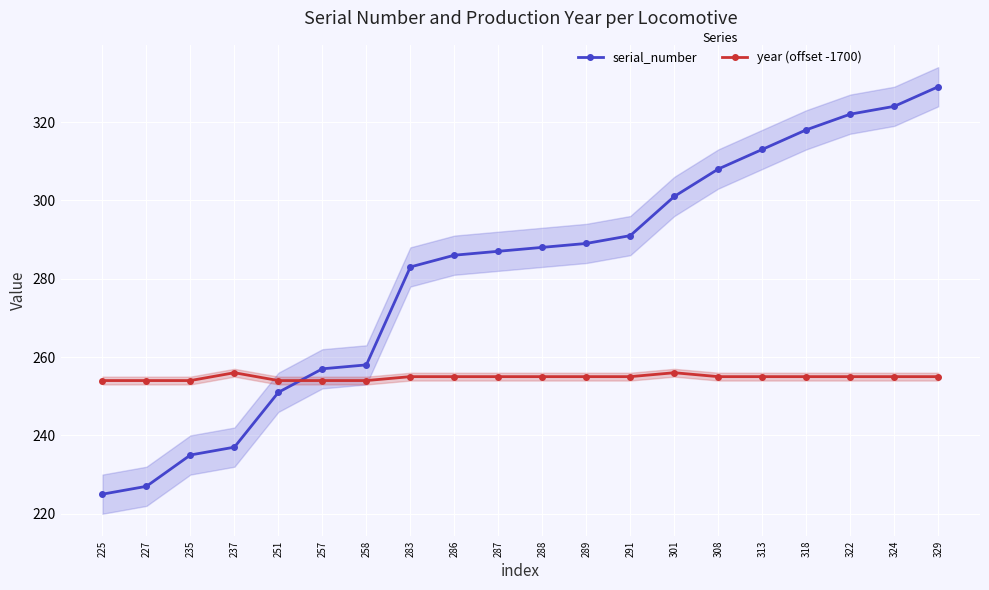

After their last crossing, which series has the higher values: serial_number or year (offset -1700)?

serial_number